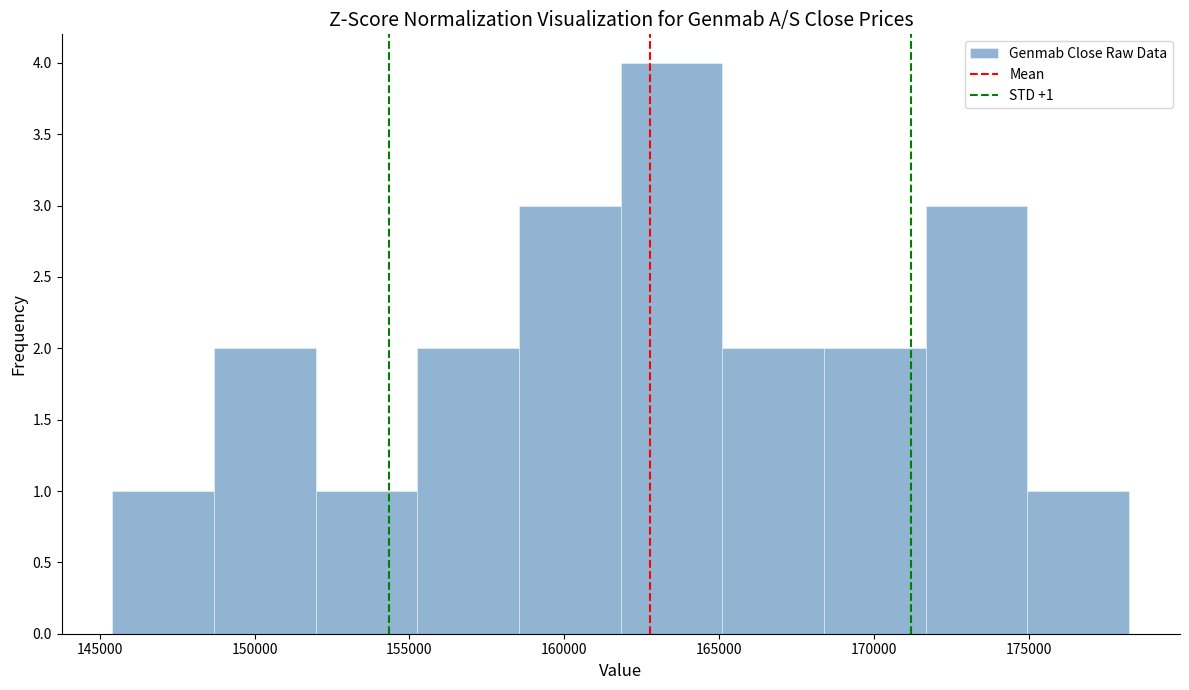

Which range on the x-axis has the tallest bar?

162000 to 165000